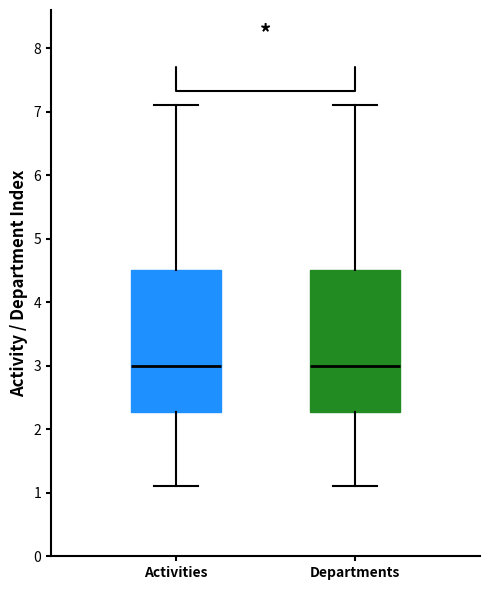

Where does the median line of the box for Activities sit on the y-axis? The values are not printed on the chart, so give them approximately, as read against the axis.

3.0